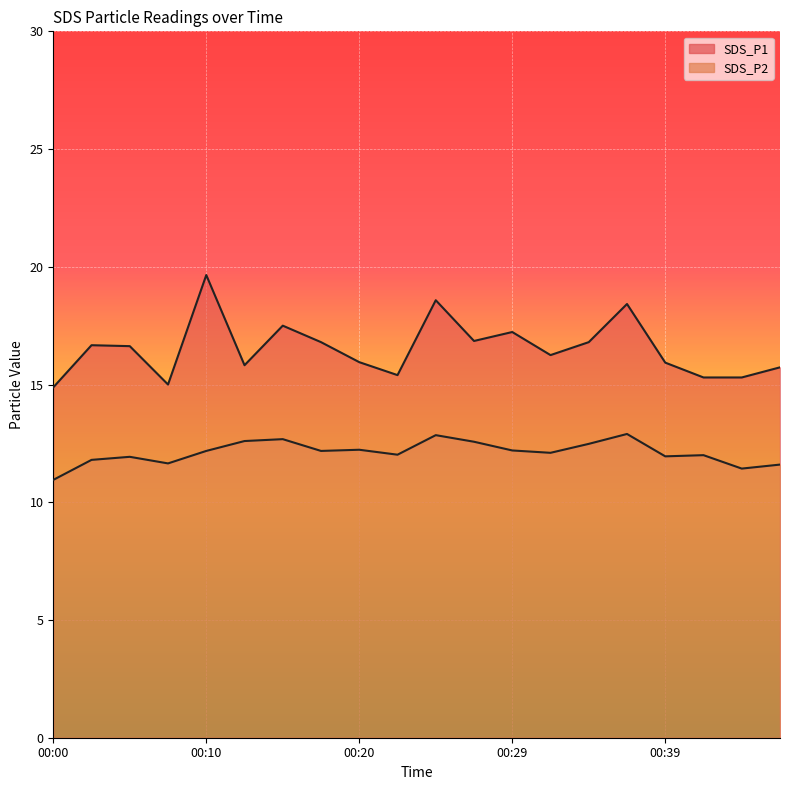

What is the highest value of the SDS_P2 series?

12.9